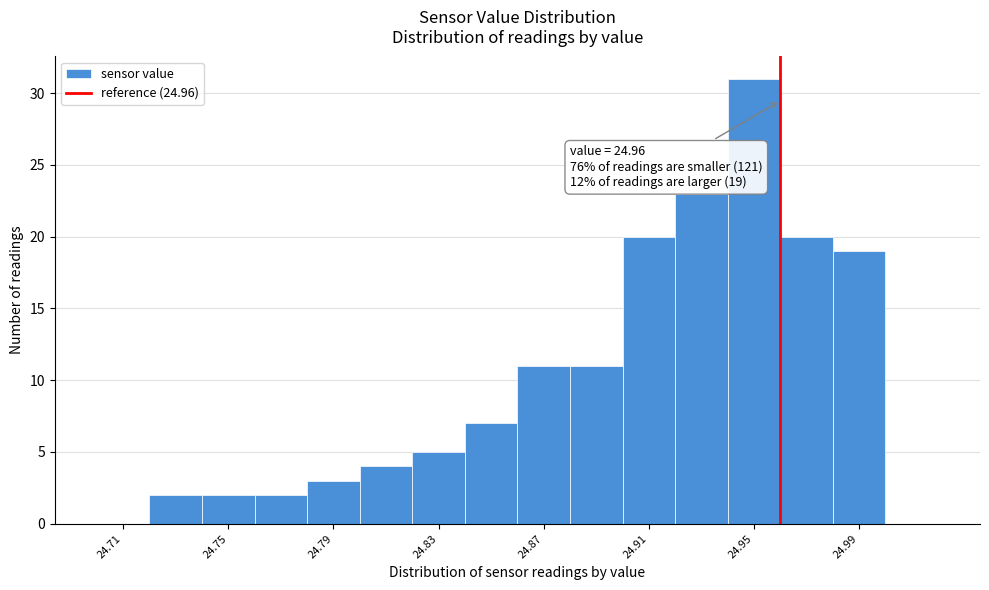

Which range on the x-axis has the tallest bar?

24.94 to 24.96